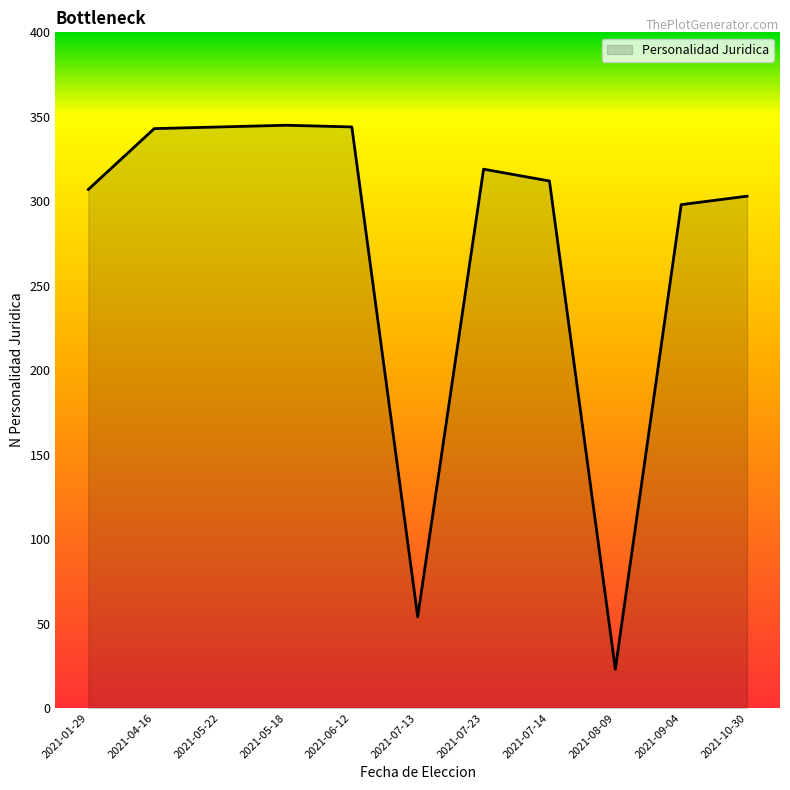

What is the maximum value shown in the chart?

345